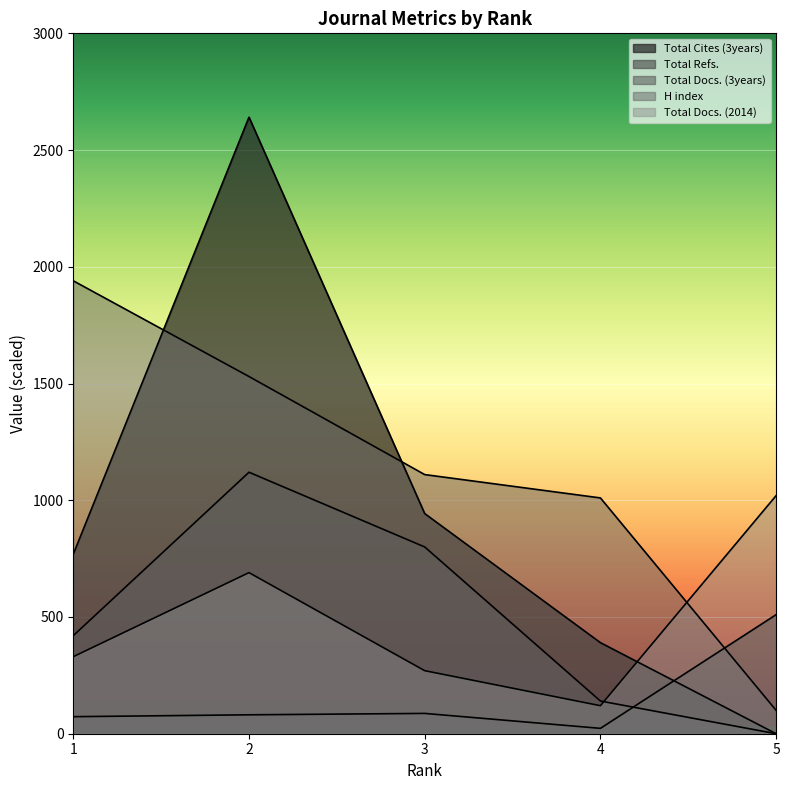

Reading left to right, what are all the values shown in this chart?

H index: 1940	1530	1110	1010	100
Total Docs. (2014): 330	690	270	120	1020
Total Docs. (3years): 420	1120	800	140	0
Total Refs.: 73	81	87	23	510
Total Cites (3years): 769	2641	943	390	0